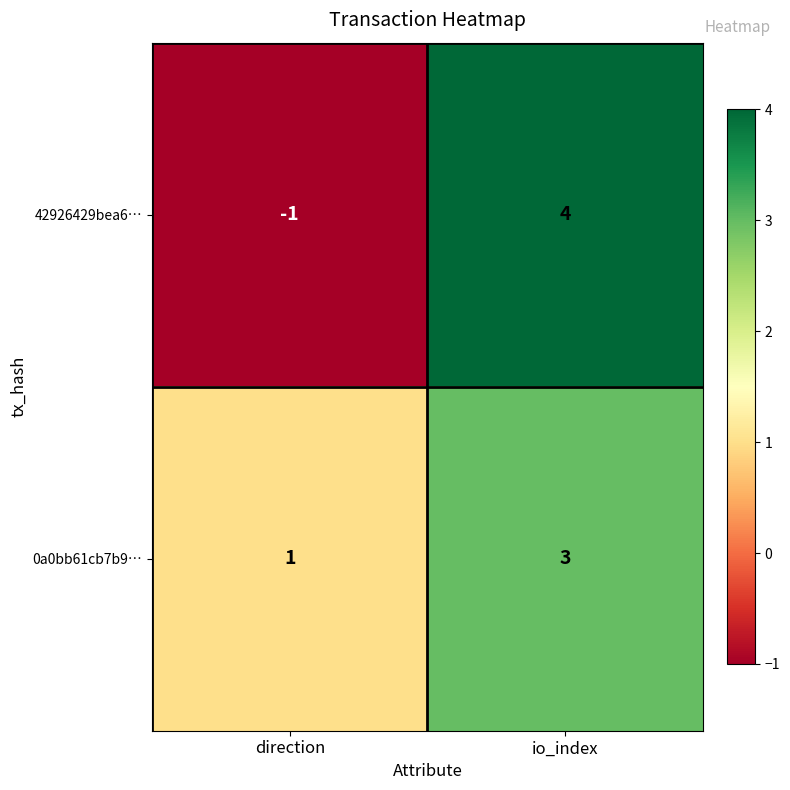

What is the difference between the maximum and minimum values in the 42926429bea6… series?

5